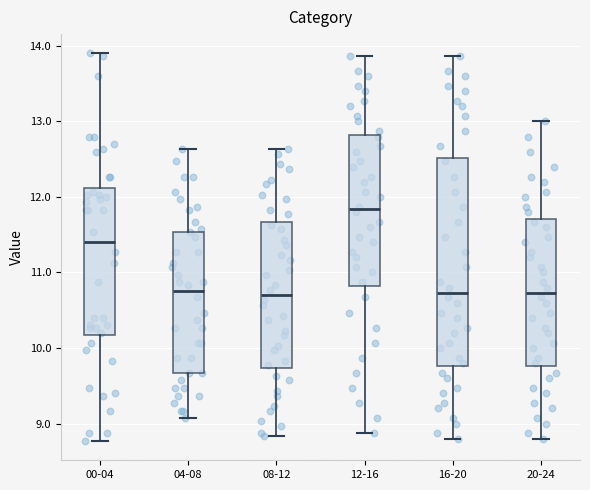

Reading left to right, transcribe this box plot: for each box, give where its median line is, the range the box spans, and where its two whiskers end, as read against the y-axis. The values are not printed on the chart, so give them approximately, as read against the axis.

00-04: median 11.4, box 10.2 to 12.1, whiskers 8.8 to 13.9
04-08: median 10.8, box 9.7 to 11.5, whiskers 9.1 to 12.6
08-12: median 10.7, box 9.7 to 11.7, whiskers 8.8 to 12.6
12-16: median 11.8, box 10.8 to 12.8, whiskers 8.9 to 13.9
16-20: median 10.7, box 9.8 to 12.5, whiskers 8.8 to 13.9
20-24: median 10.7, box 9.8 to 11.7, whiskers 8.8 to 13.0